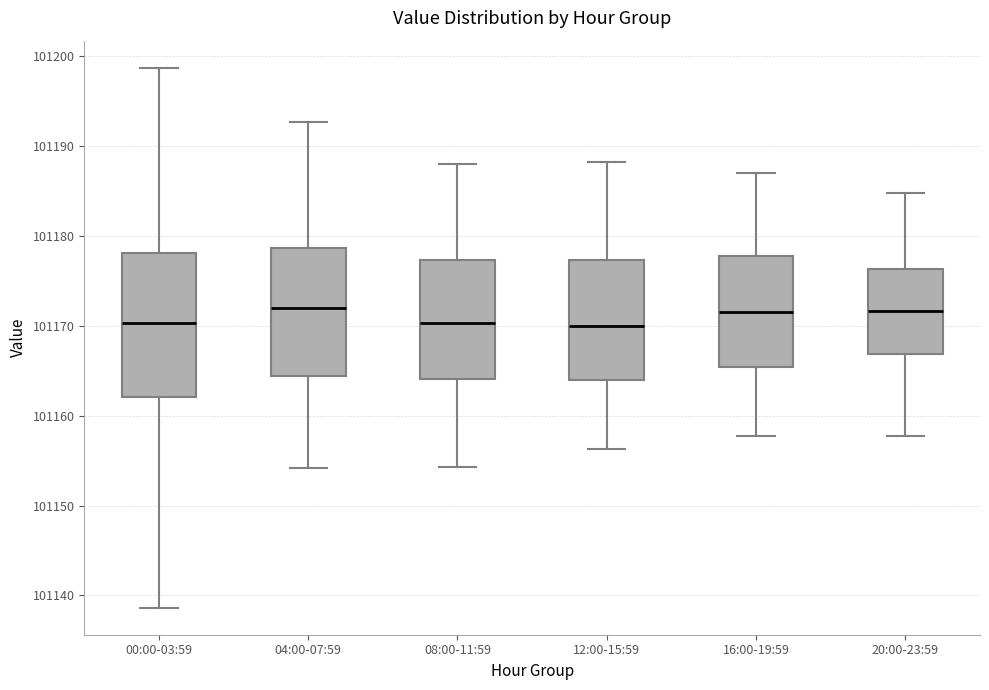

Reading left to right, read every box against the y-axis: the position of its median line, the range the box covers, and the ends of its whiskers. The values are not printed on the chart, so give them approximately, as read against the axis.

00:00-03:59: median 101170, box 101162 to 101178, whiskers 101139 to 101199
04:00-07:59: median 101172, box 101164 to 101179, whiskers 101154 to 101193
08:00-11:59: median 101170, box 101164 to 101177, whiskers 101154 to 101188
12:00-15:59: median 101170, box 101164 to 101177, whiskers 101156 to 101188
16:00-19:59: median 101172, box 101165 to 101178, whiskers 101158 to 101187
20:00-23:59: median 101172, box 101167 to 101176, whiskers 101158 to 101185